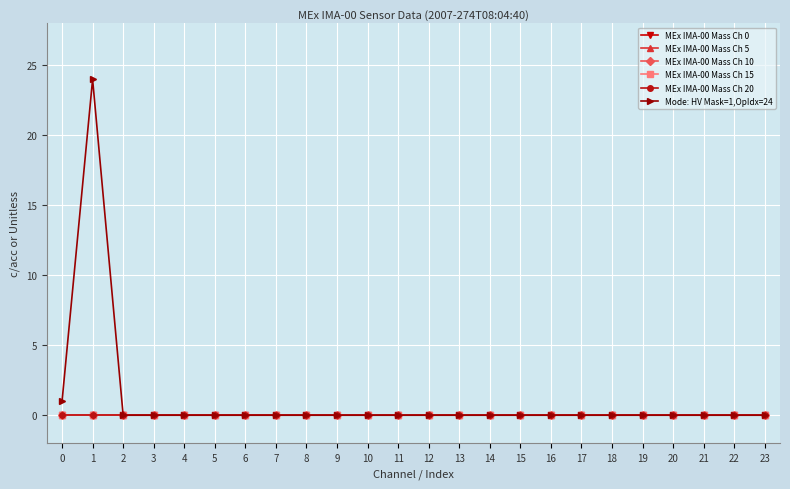

Does the chart have visible grid lines?

Yes